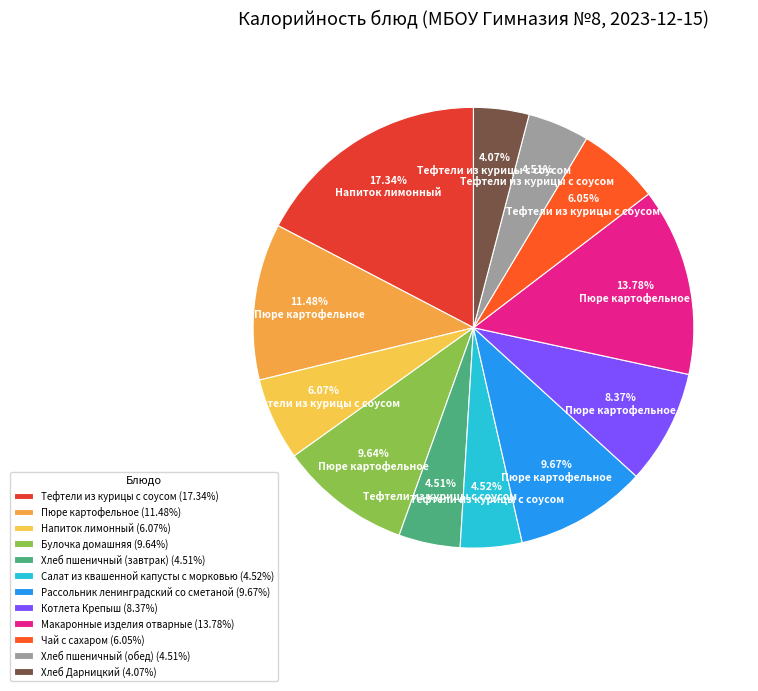

Combined, do Рассольник ленинградский со сметаной and Пюре картофельное account for over 50%?

No